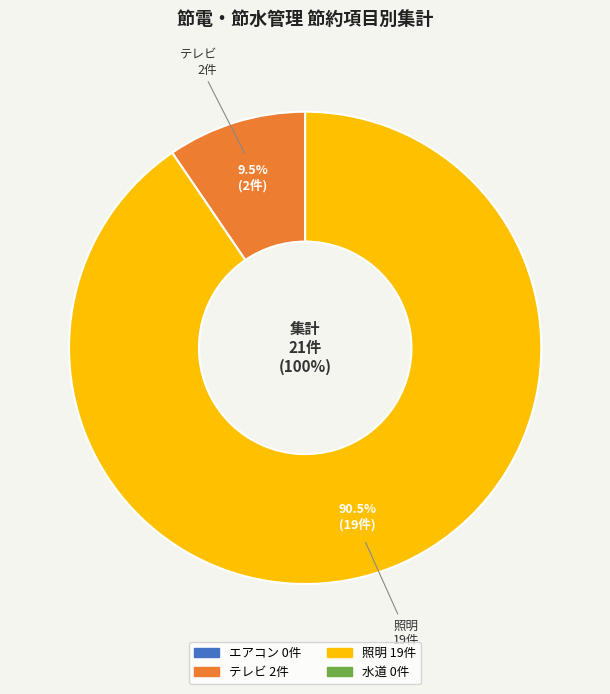

What percentage is the テレビ slice, to the nearest percent?

10%